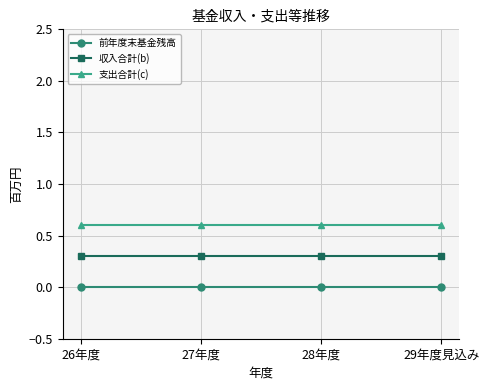

How many lines are shown in the chart?

3